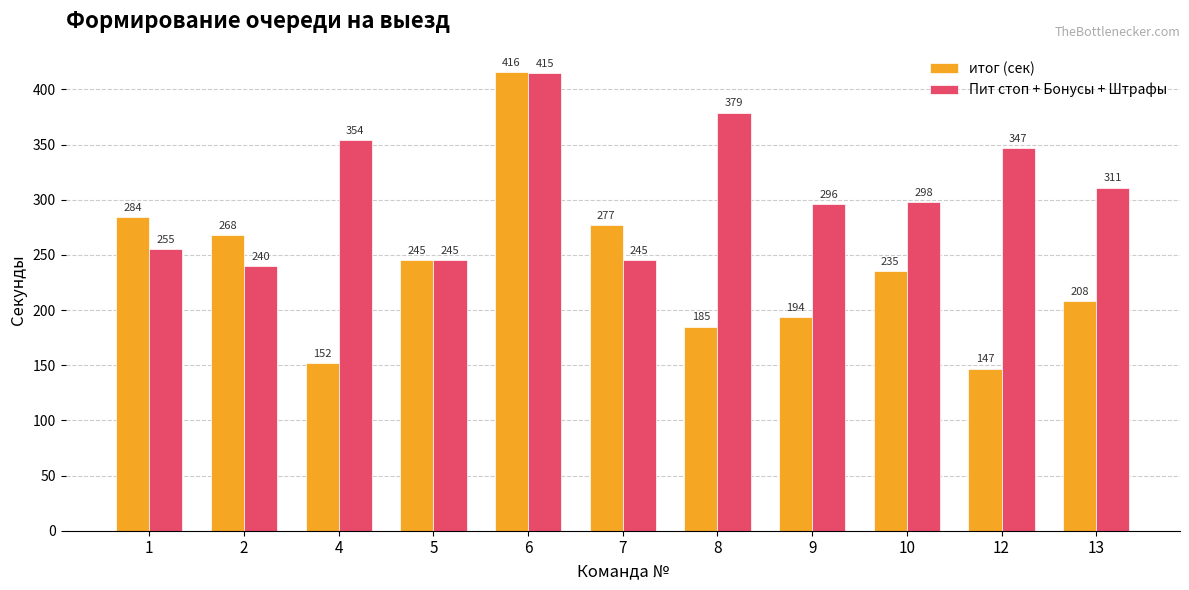

What is the approximate value of Пит стоп + Бонусы + Штрафы at 6?

415